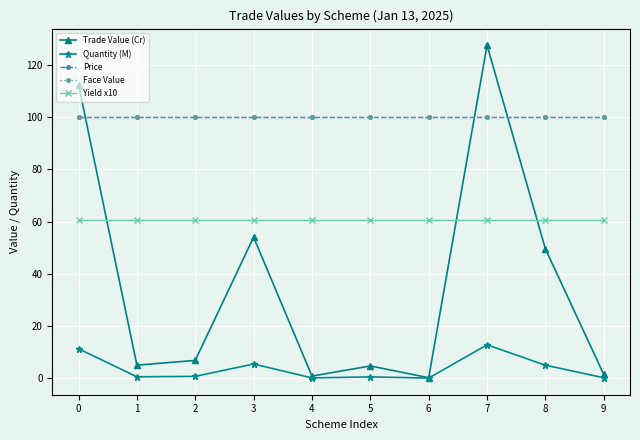

What is the greatest value displayed?

127.6